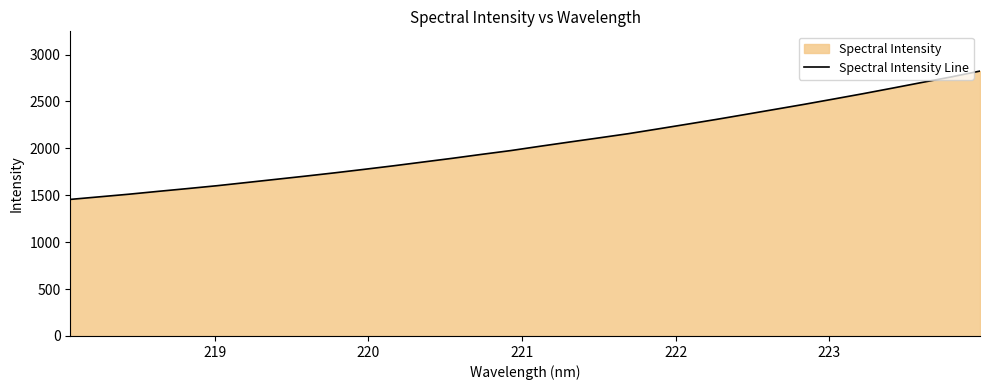

What is the smallest value displayed?

1455.9